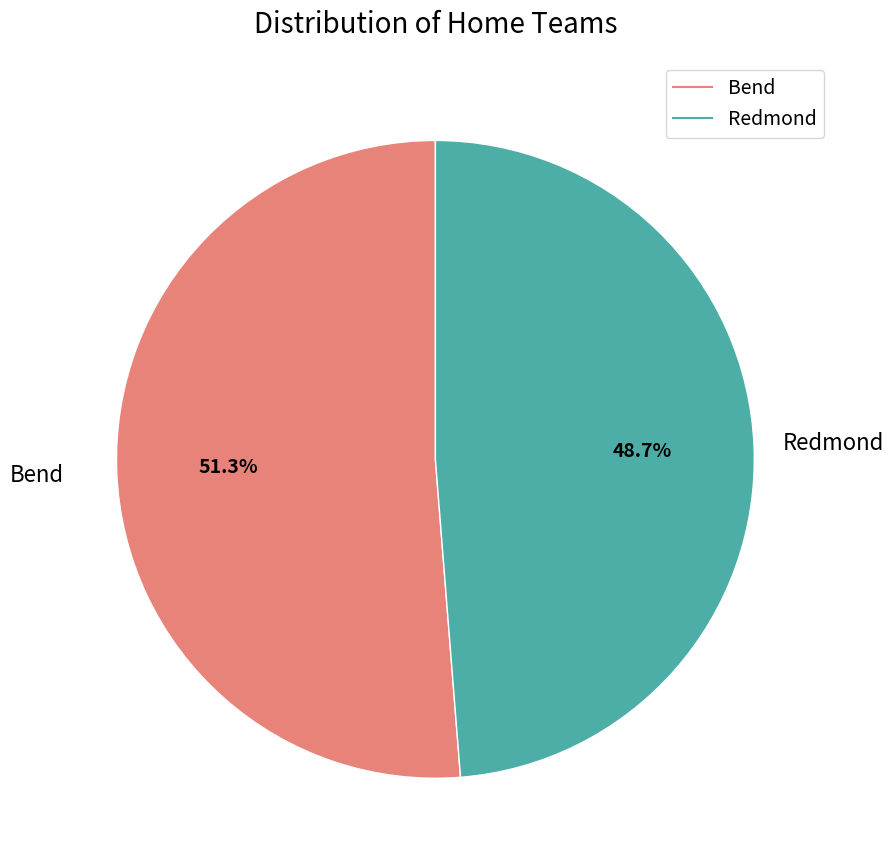

What percentage do Redmond and Bend together represent?

100.0%